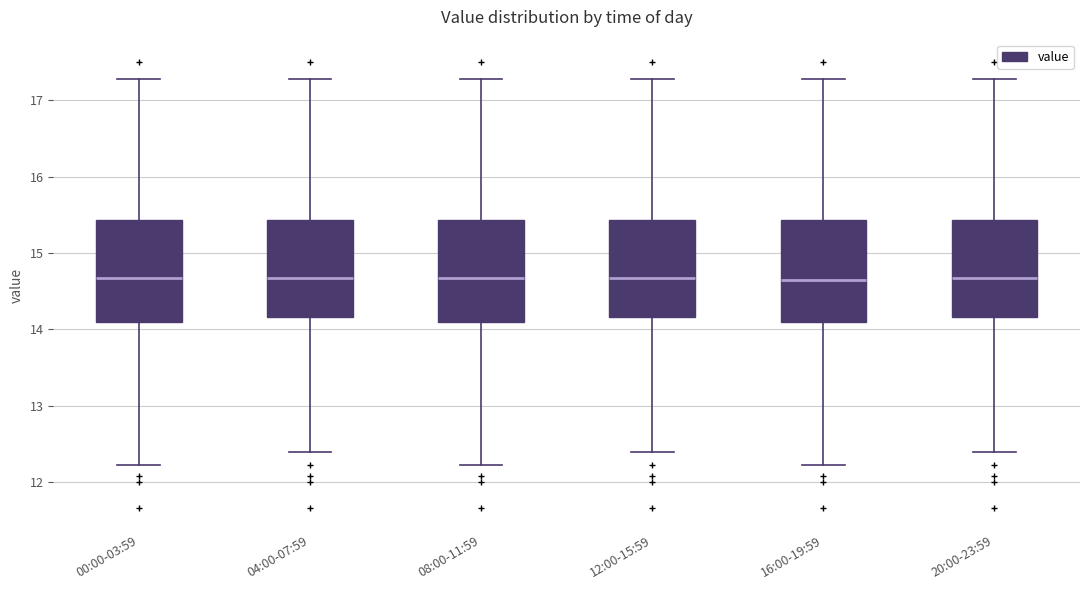

Where does the lower whisker of the box for 20:00-23:59 end on the y-axis? The values are not printed on the chart, so give them approximately, as read against the axis.

12.4